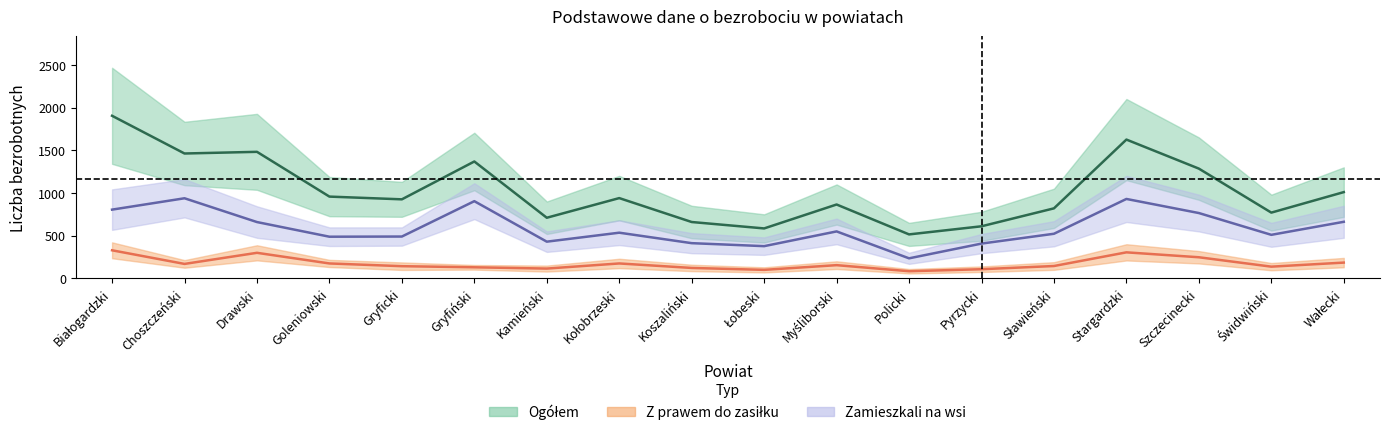

How many categories are shown in the chart?

18